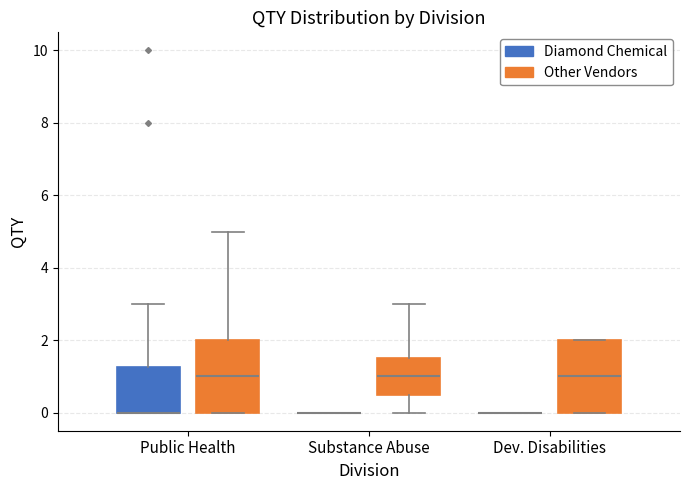

Reading left to right, transcribe this box plot: for each box, give where its median line is, the range the box spans, and where its two whiskers end, as read against the y-axis. The values are not printed on the chart, so give them approximately, as read against the axis.

Public Health (Diamond Chemical): median 0.0 (drawn on the box's lower edge), box 0.0 to 1.2, whiskers 0.0 to 3.0
Public Health (Other Vendors): median 1.0, box 0.0 to 2.0, whiskers 0.0 to 5.0
Substance Abuse (Diamond Chemical): box collapsed to a line at 0.0, whiskers 0.0 to 0.0
Substance Abuse (Other Vendors): median 1.0, box 0.6 to 1.6, whiskers 0.0 to 3.0
Dev. Disabilities (Diamond Chemical): box collapsed to a line at 0.0, whiskers 0.0 to 0.0
Dev. Disabilities (Other Vendors): median 1.0, box 0.0 to 2.0, whiskers 0.0 to 2.0